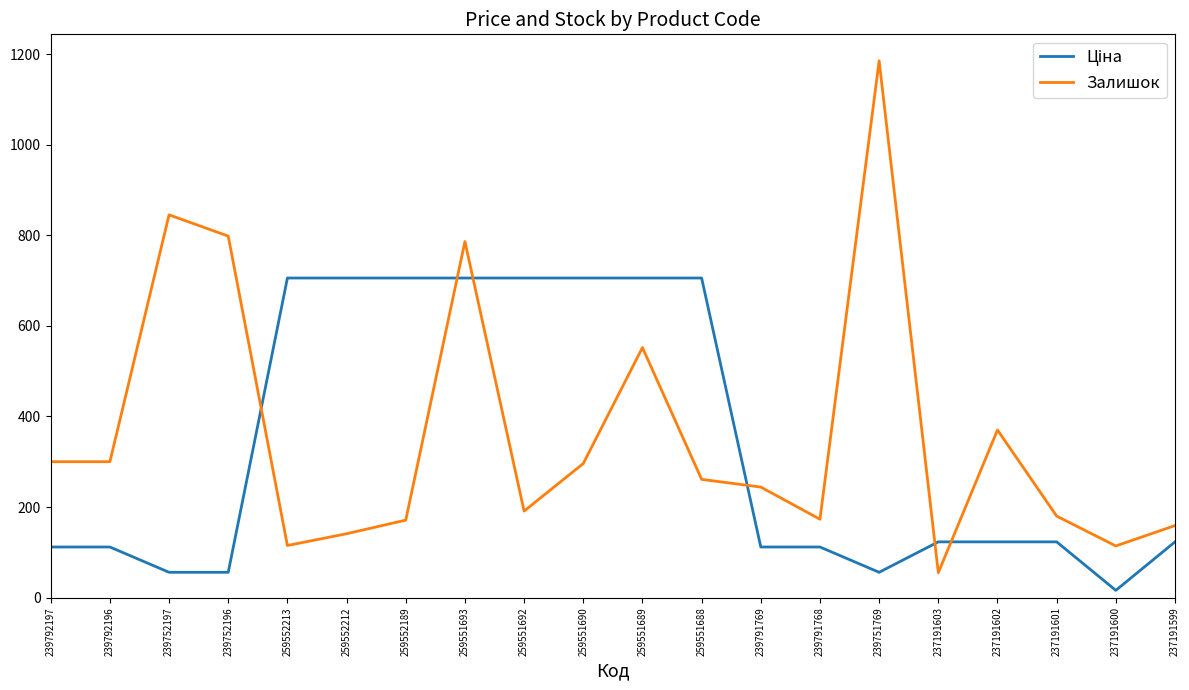

What is the total value across all series at 259552212?

846.5